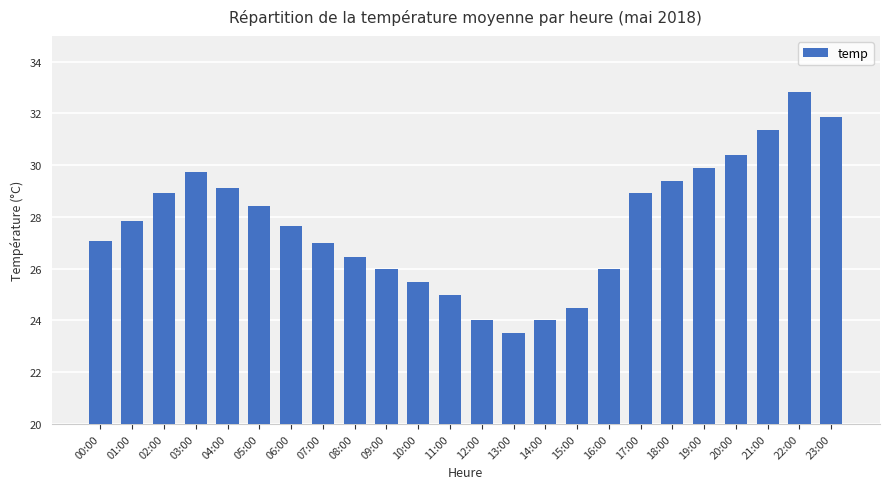

What position from the left is 13:00?

14